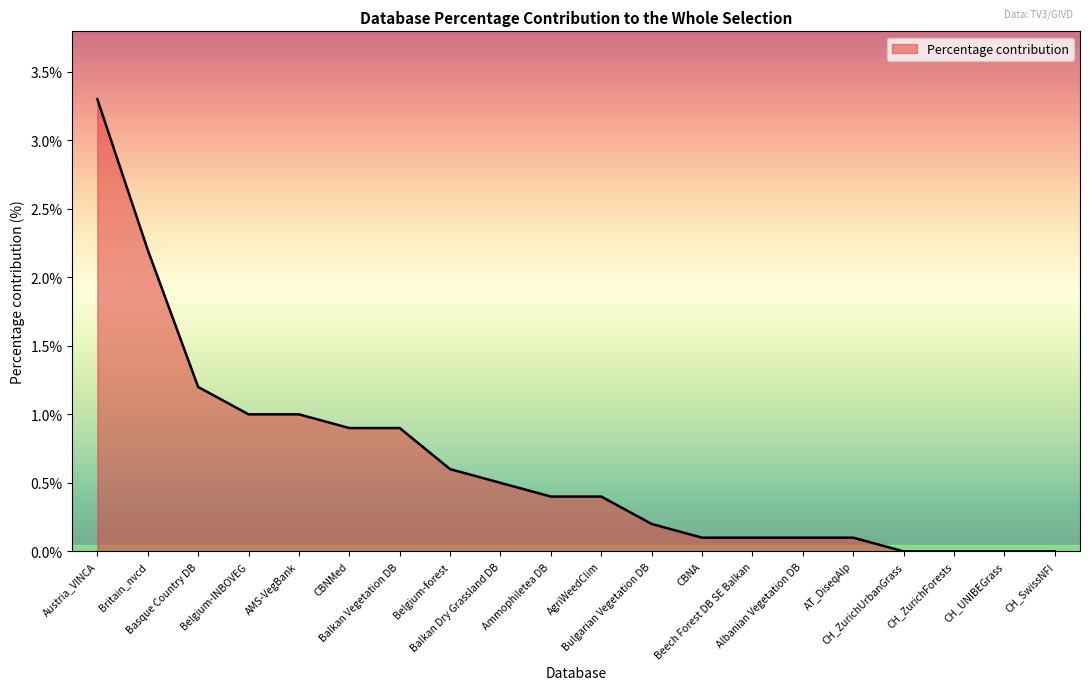

What is the average value?

0.7